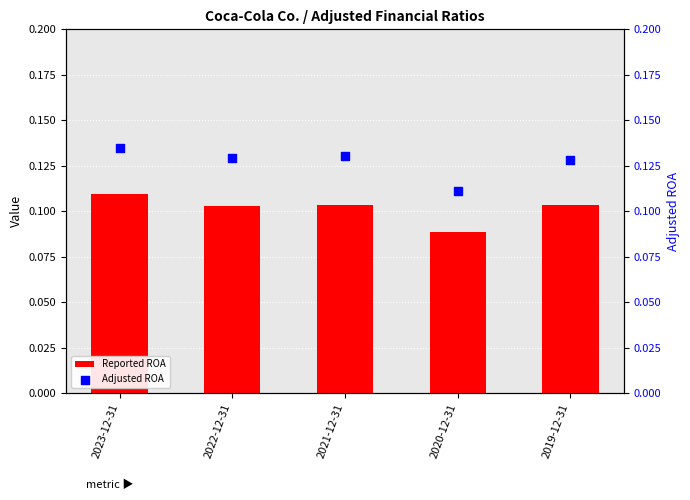

What is the total value across all series at 2019-12-31?

0.2